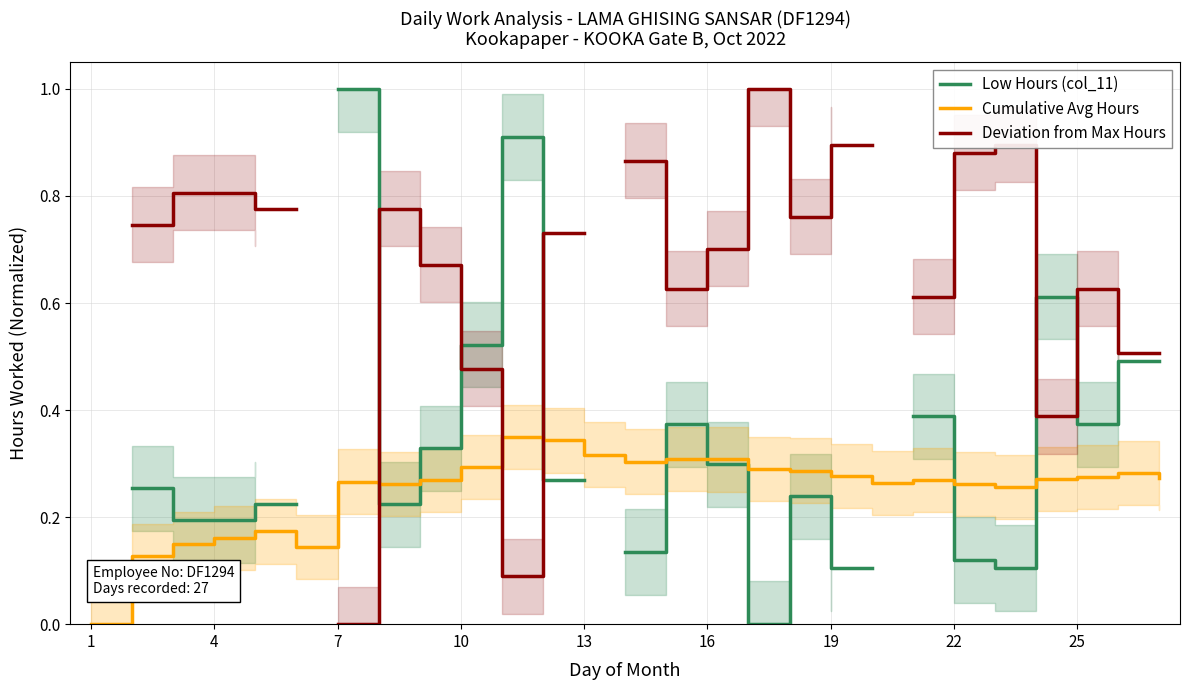

How many interior local peaks does the Cumulative Avg Hours series have?

6